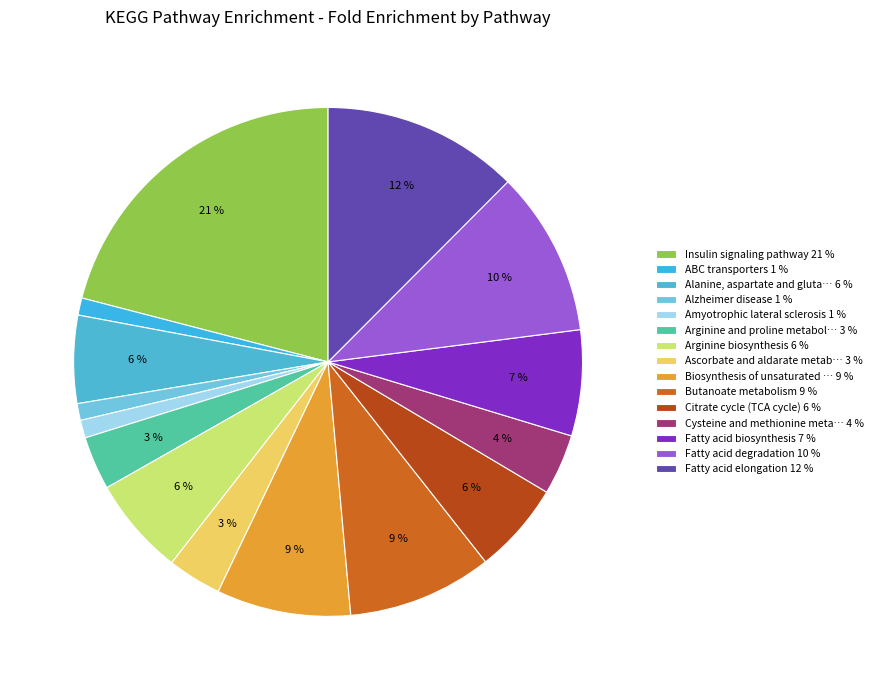

Is there any slice that represents more than half of the pie?

No